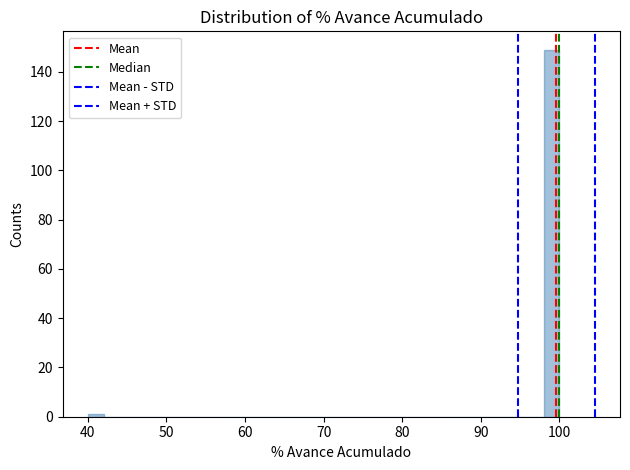

Read against the x-axis, roughly where is the centre of the tallest bar?

99